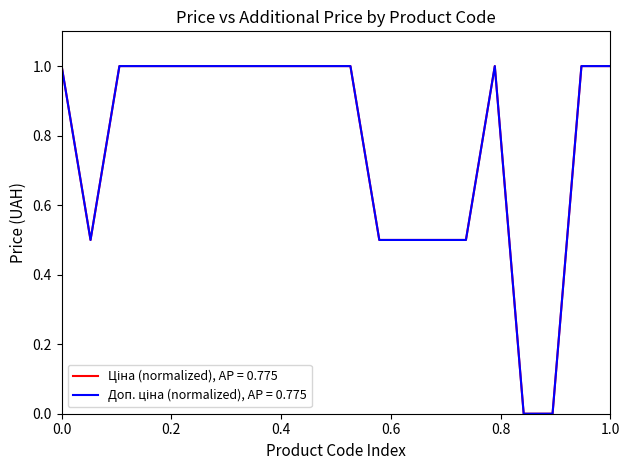

What is the maximum value shown in the chart?

1.0